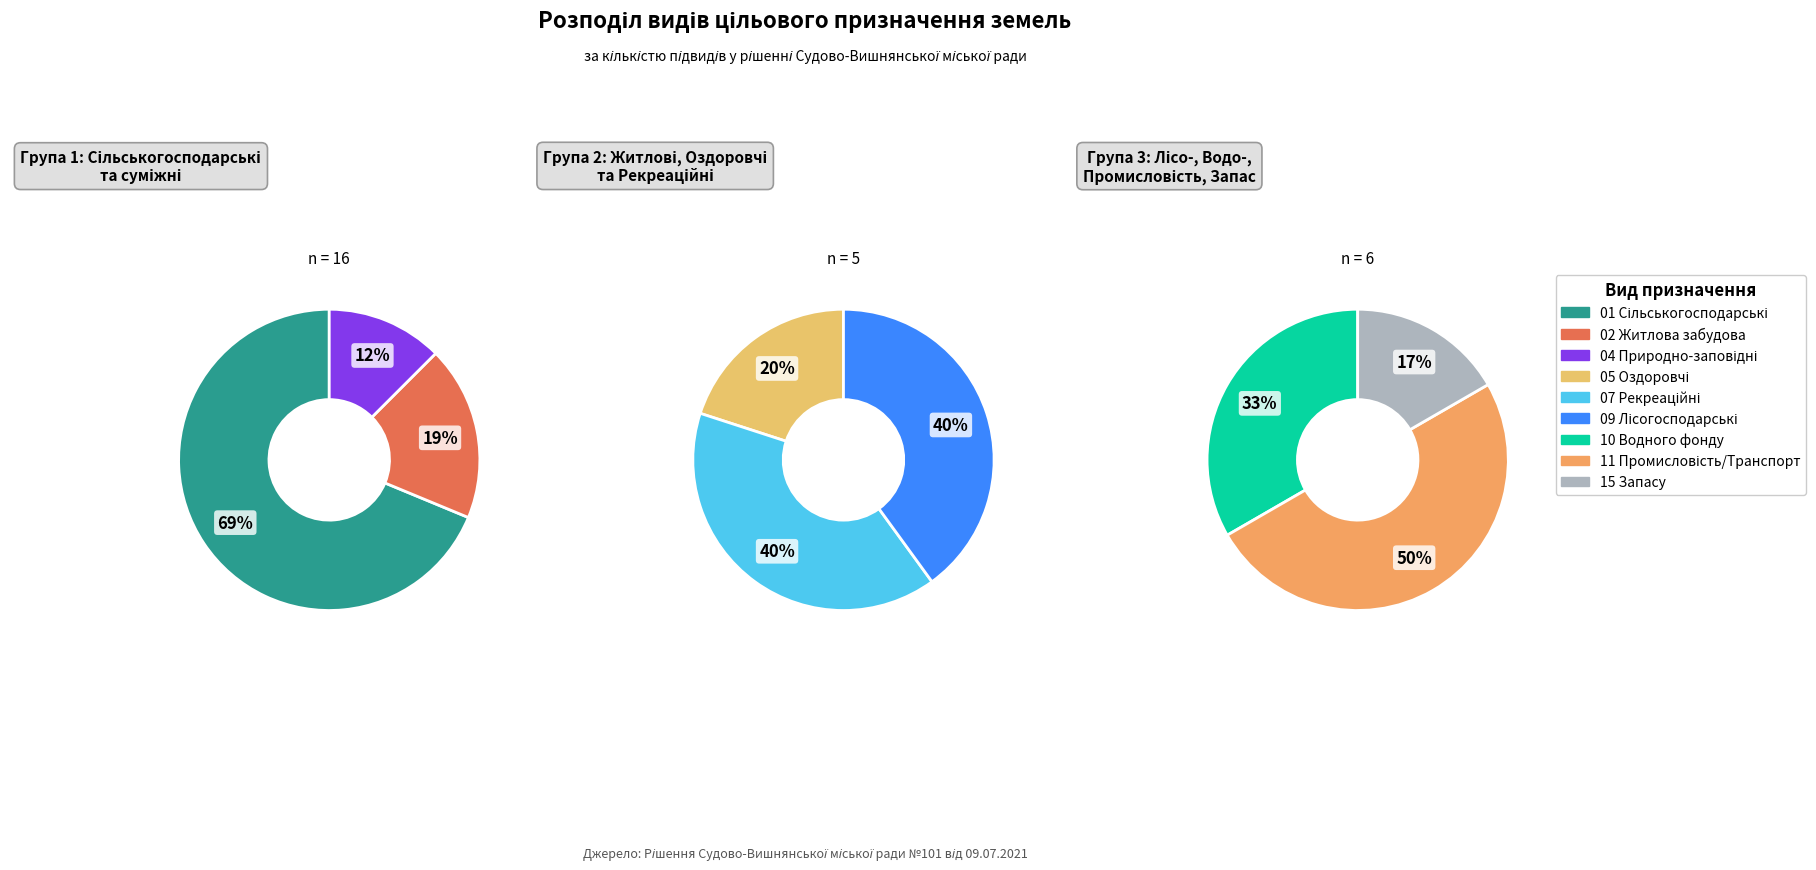

Which category has the biggest portion of the pie?

Землі сільськогосподарського призначення